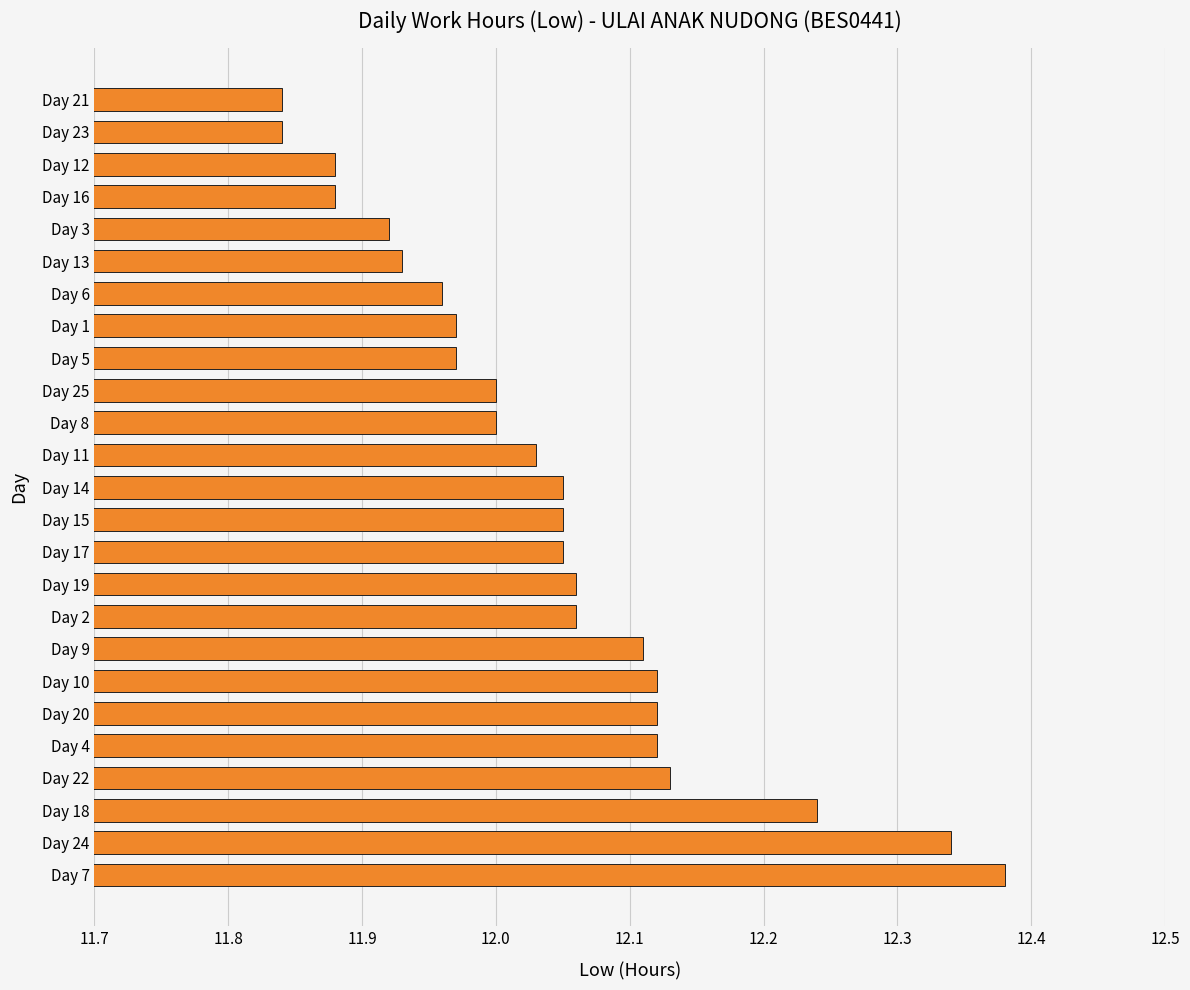

The value at Day 2 is 20.5. True or false?

False